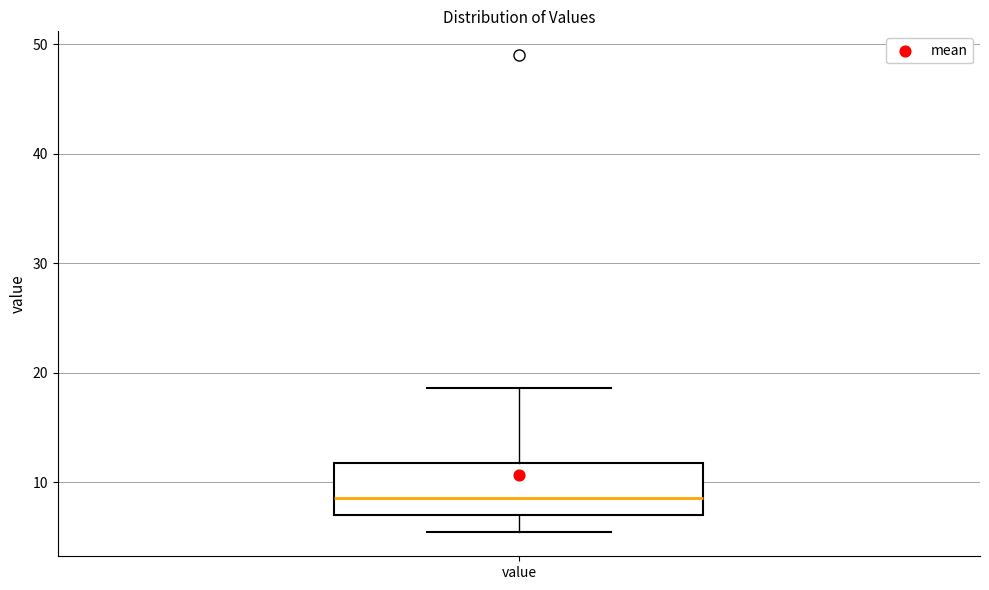

Where does the median line of the box for value sit on the y-axis? The values are not printed on the chart, so give them approximately, as read against the axis.

9